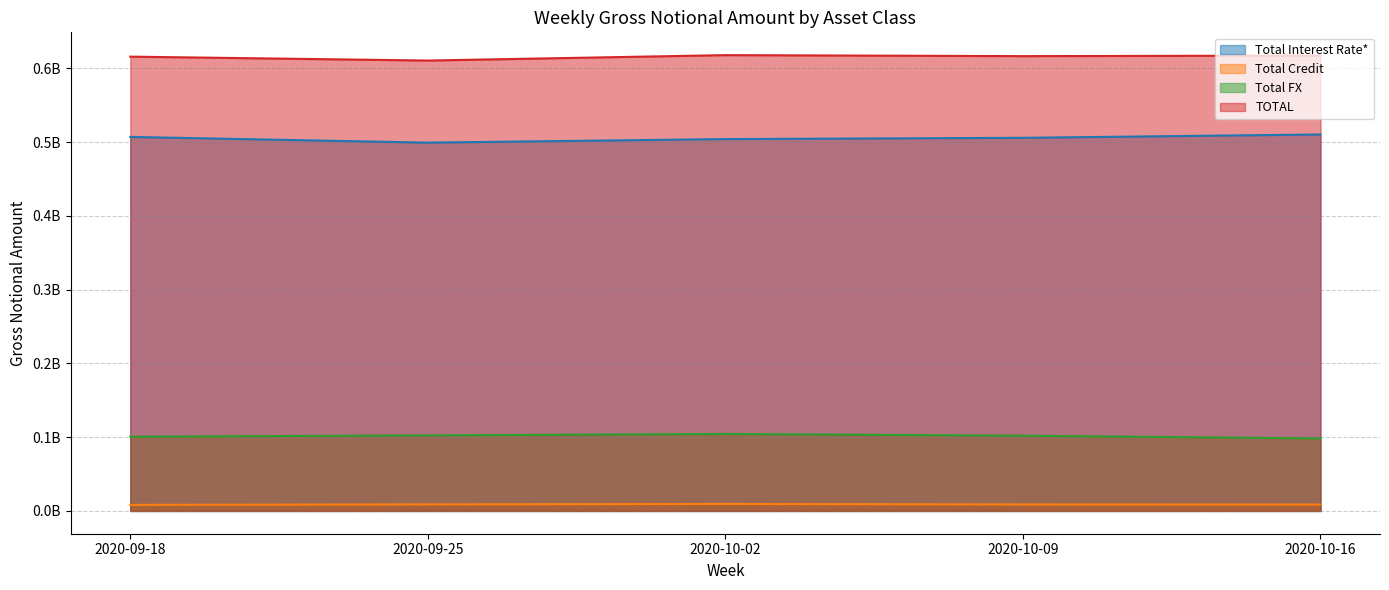

Which category has the lowest value across all series?

2020-09-18